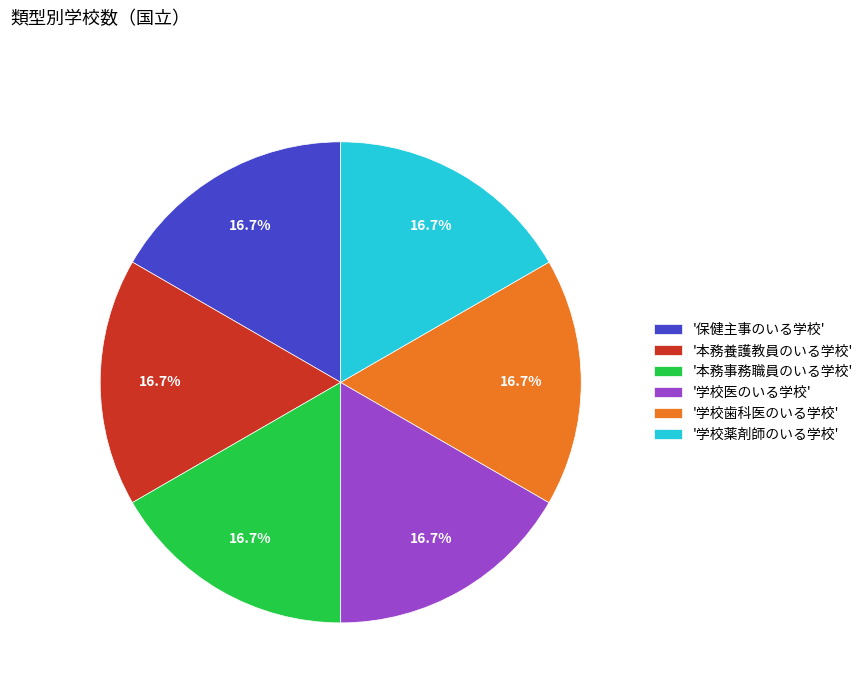

Is there any slice that represents more than half of the pie?

No